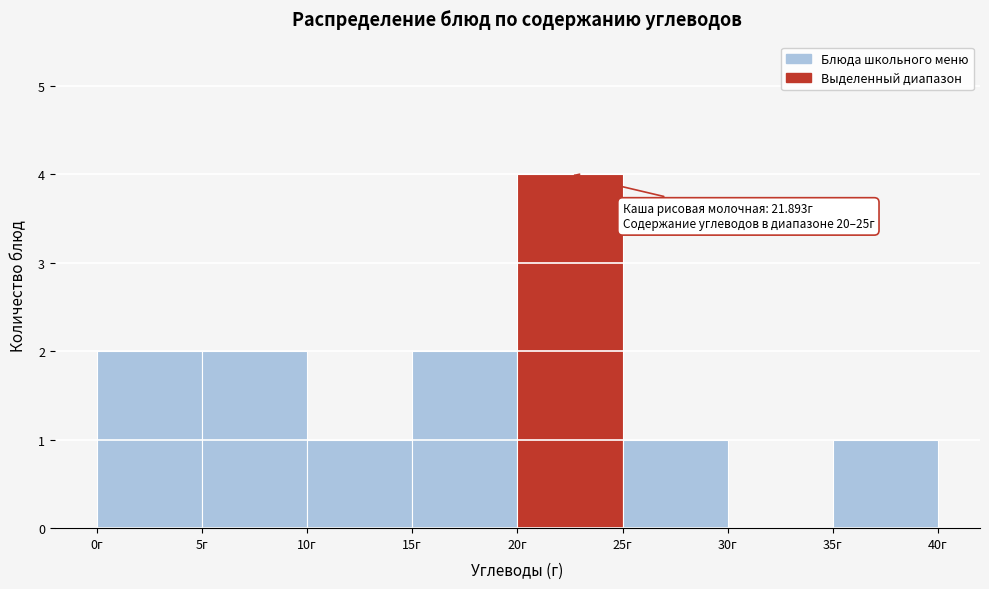

Which range on the x-axis has the tallest bar?

20 to 25